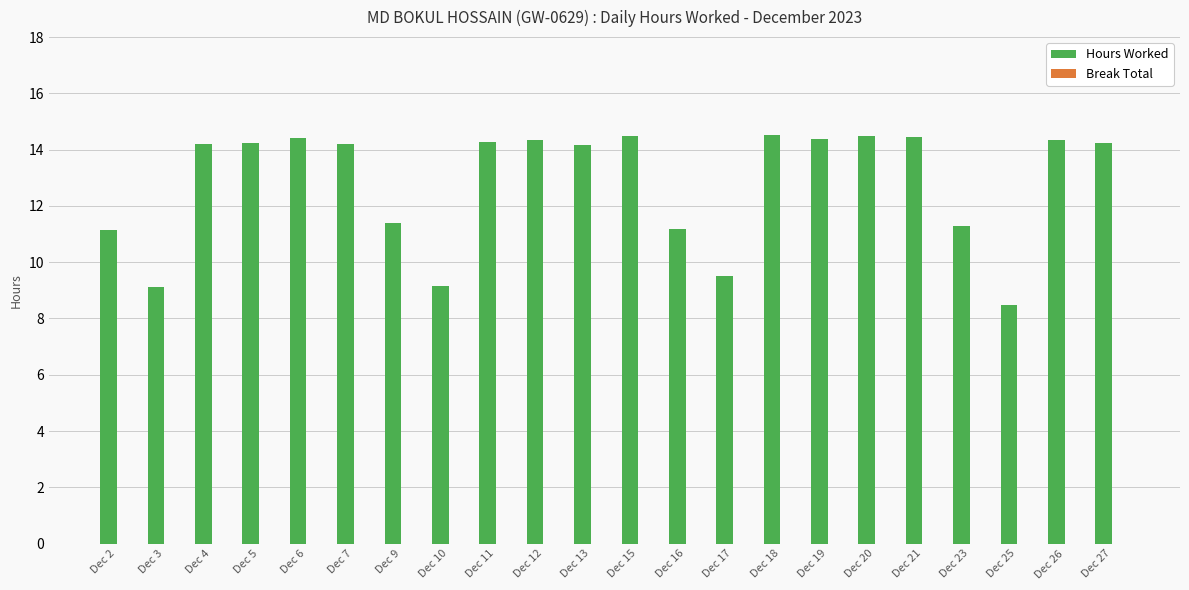

What is the ratio of the value at Dec 4 to the value at Dec 5?

1.0